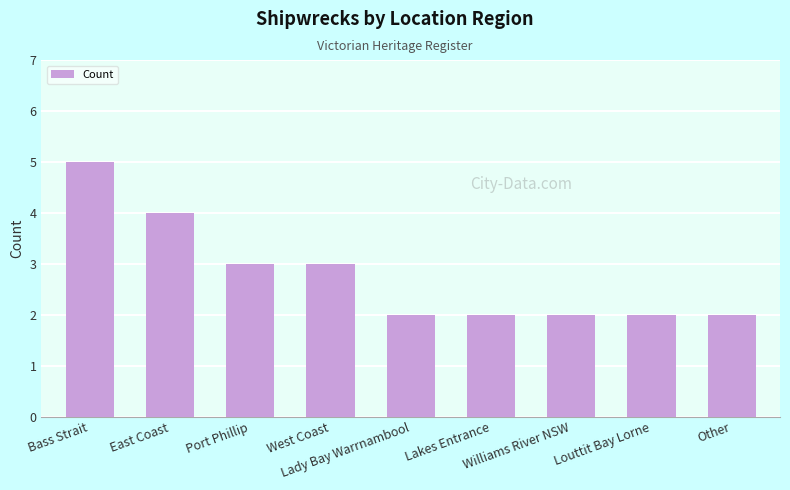

What is the average value?

3